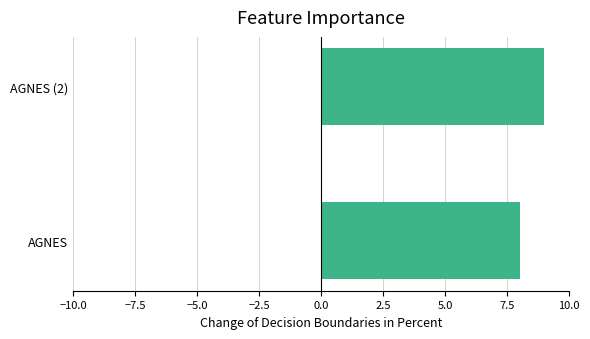

Which label corresponds to the largest value in the chart?

AGNES (2)